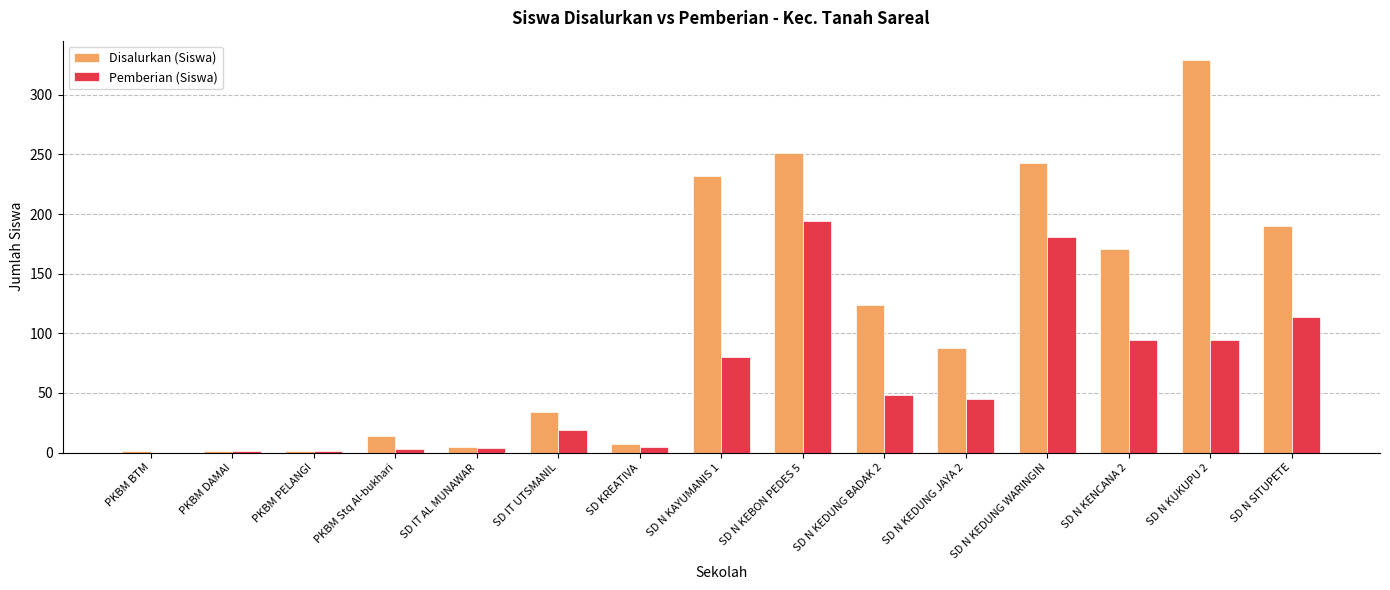

What is the greatest value displayed?

329